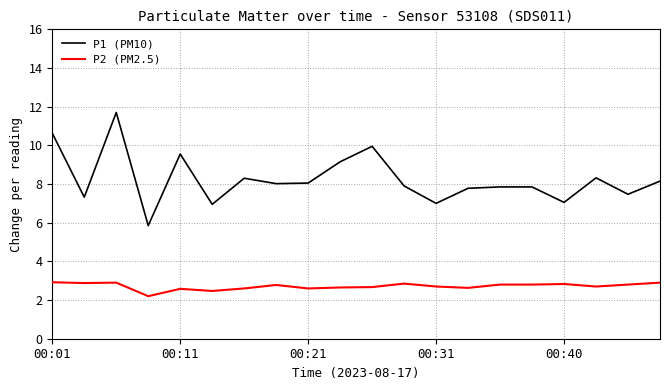

Which series has the widest spread of values?

P1 (PM10)